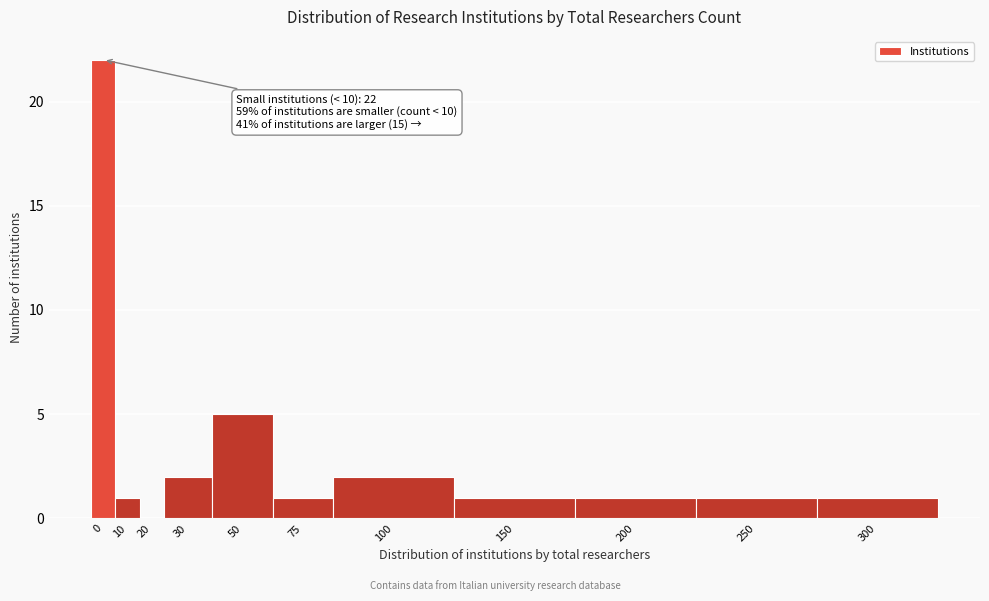

Reading left to right, extract all data points from this chart.

0=22	10=1	20=0	30=2	50=5	75=1	100=2	150=1	200=1	250=1	300=1